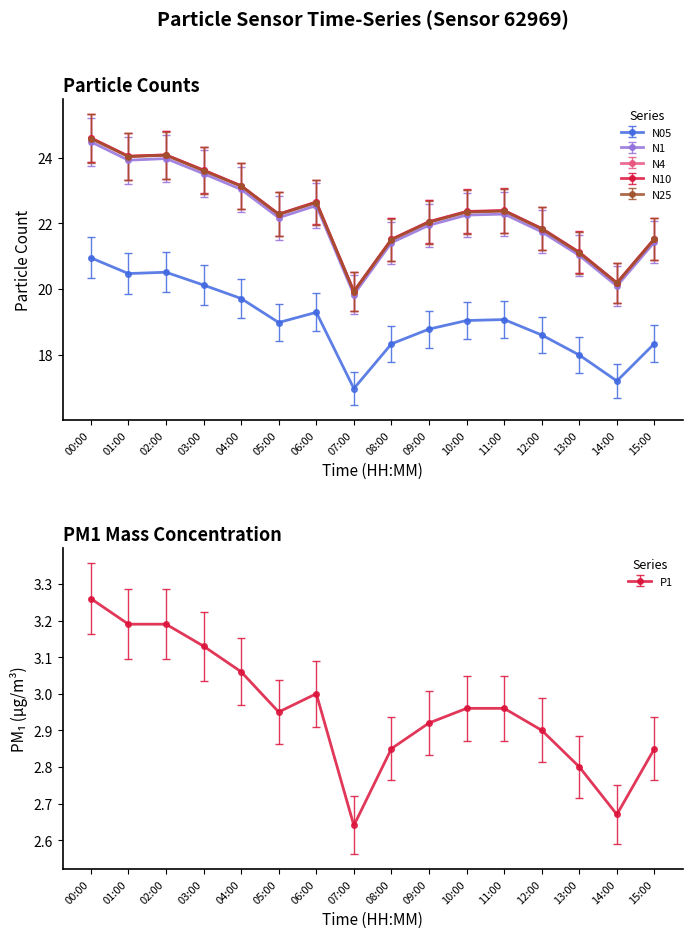

How many data points in N05 are above 19?

8